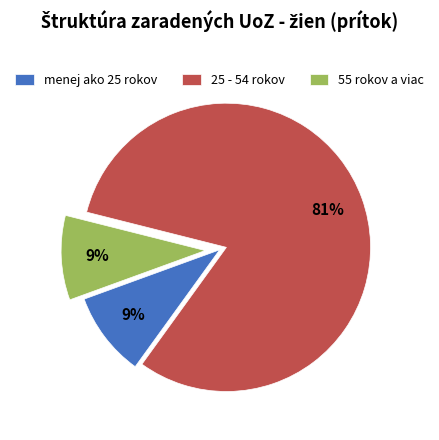

How many segments does this pie chart have?

3